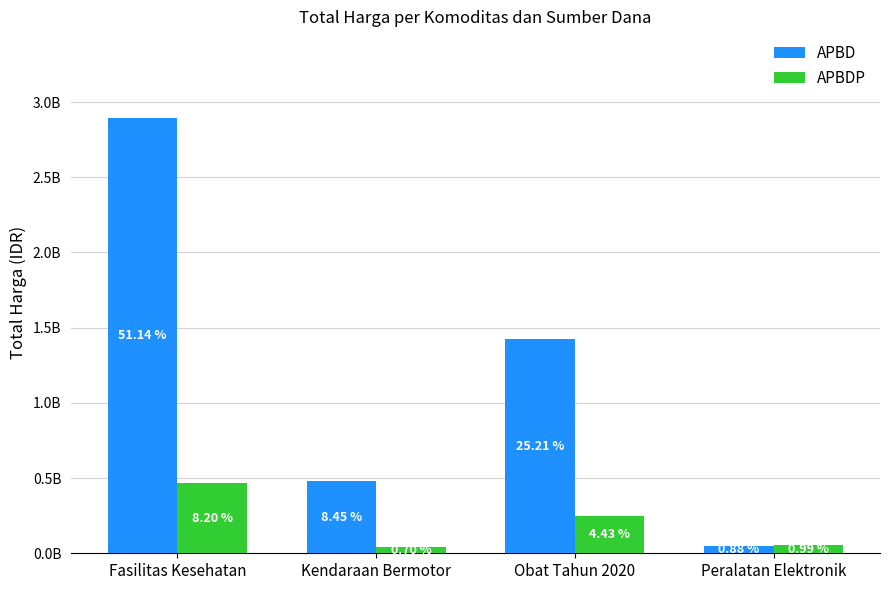

List the series in order of their peak value, lowest first.

APBDP, APBD